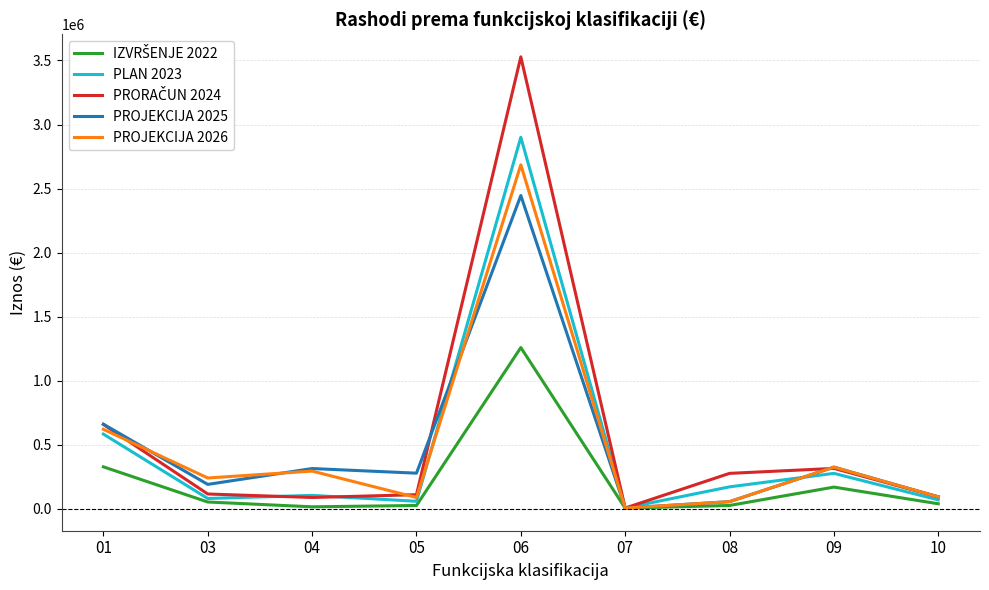

After their last crossing, which series has the higher values: PROJEKCIJA 2026 or PLAN 2023?

PROJEKCIJA 2026